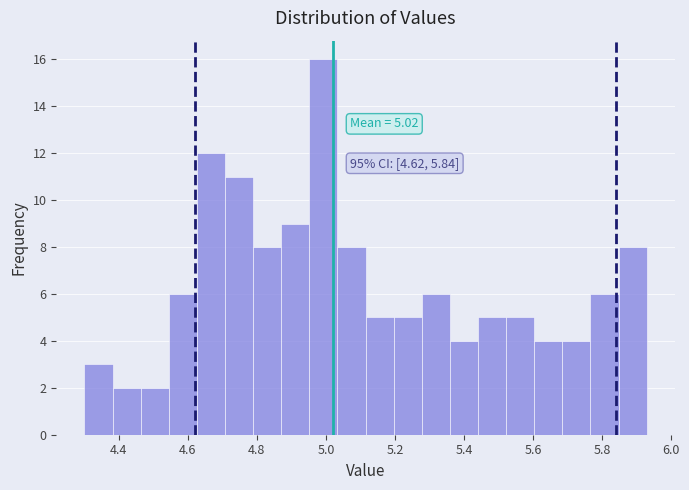

Which range on the x-axis has the tallest bar?

4.96 to 5.04